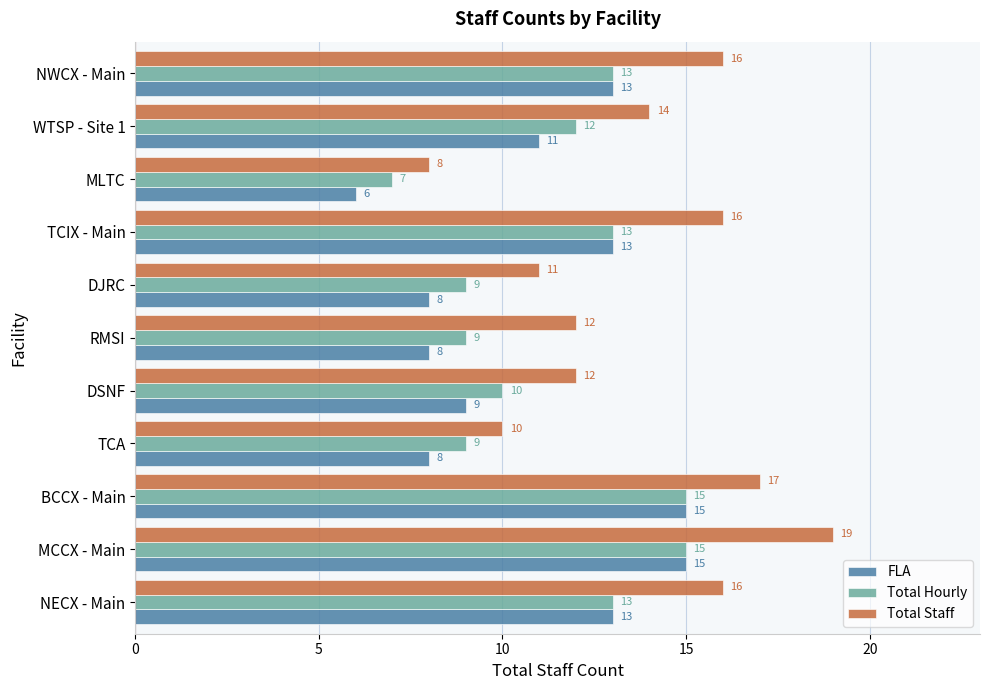

Count the number of categories in the chart.

11